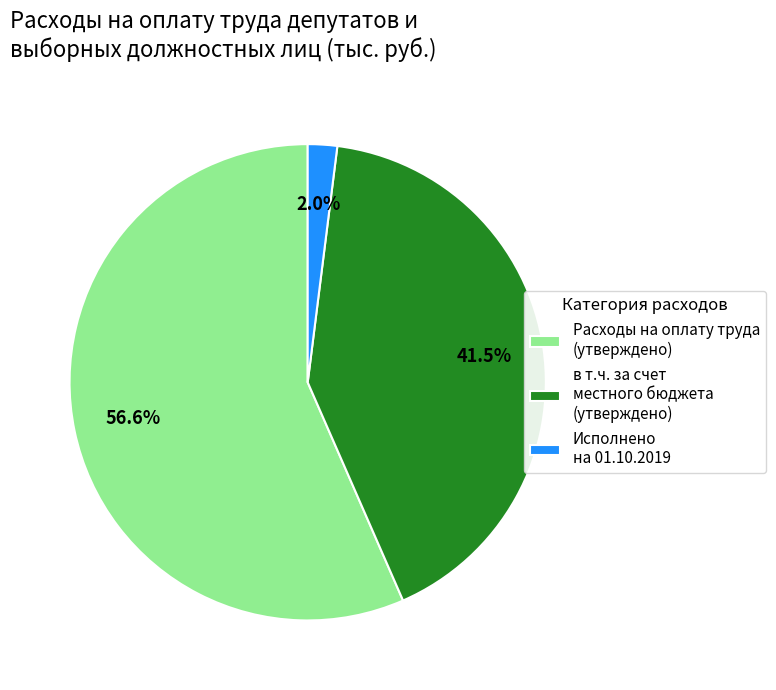

How much of the chart is everything except в т.ч. за счет местного бюджета (утверждено)?

58.5%